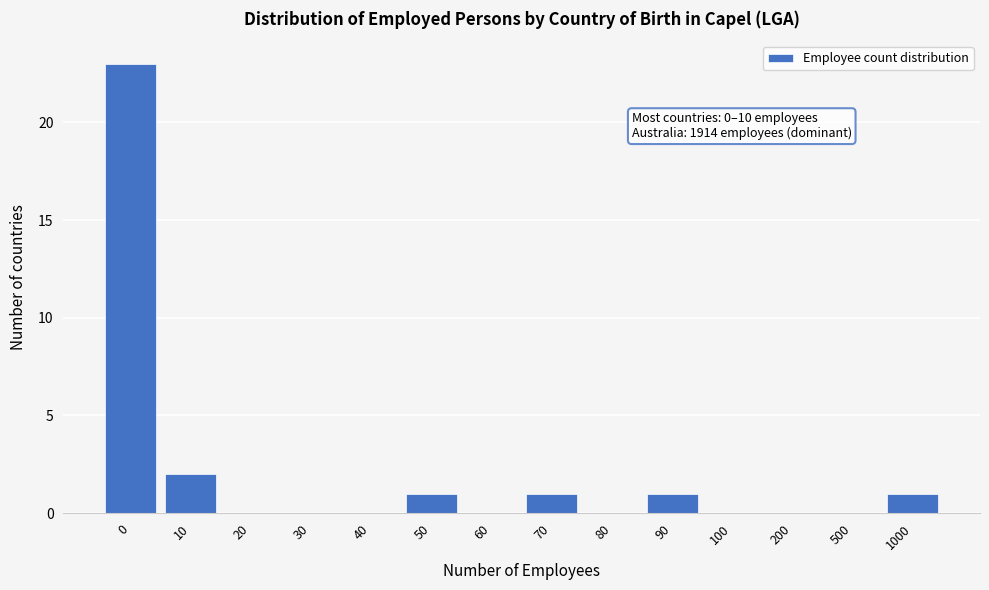

Reading right to left, extract all data points from this chart.

1000=1	500=0	200=0	100=0	90=1	80=0	70=1	60=0	50=1	40=0	30=0	20=0	10=2	0=23